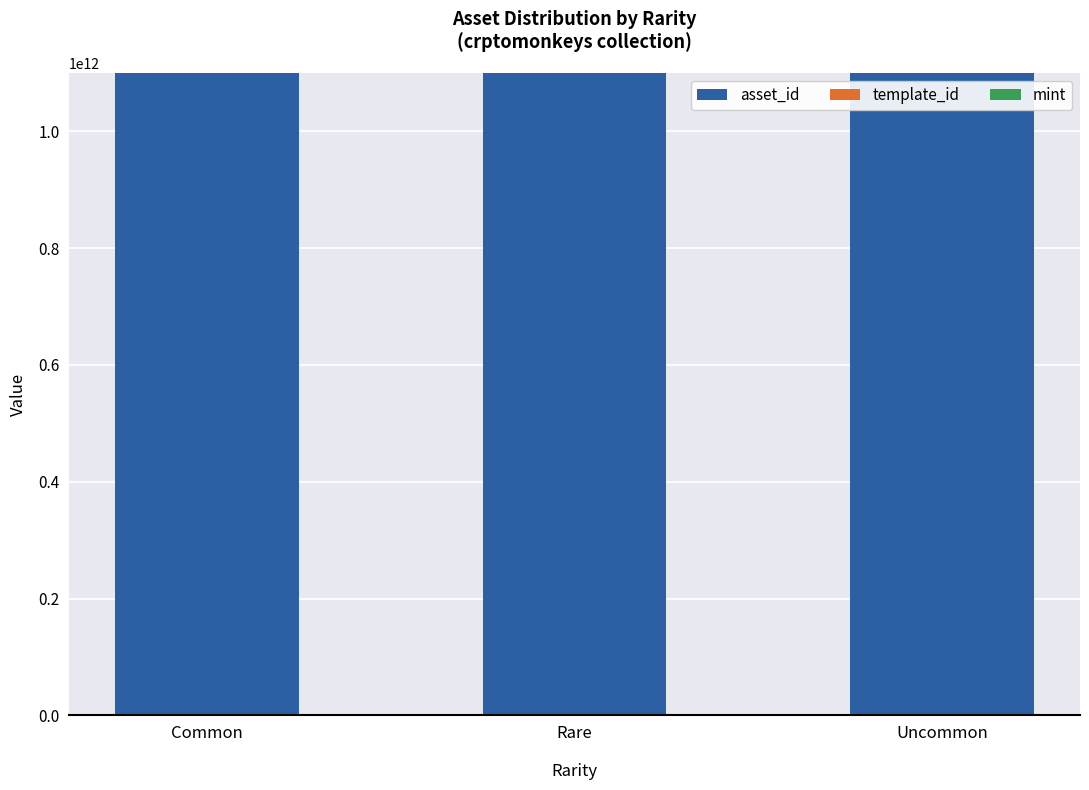

The value of asset_id at Rare is 1099519856171. True or false?

True